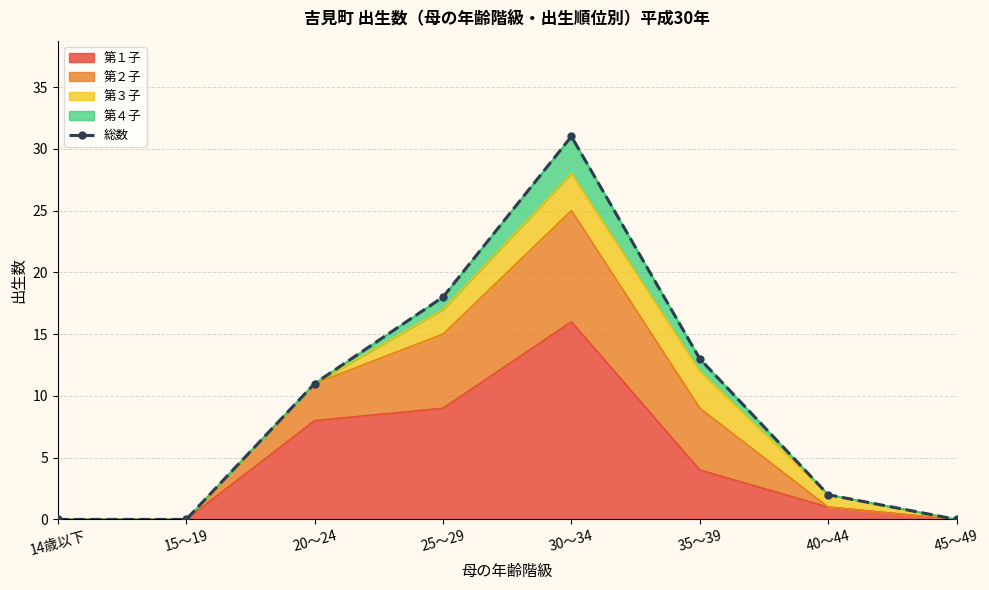

Reading left to right, list all the values displayed in this chart.

0	0	11	18	31	13	2	0